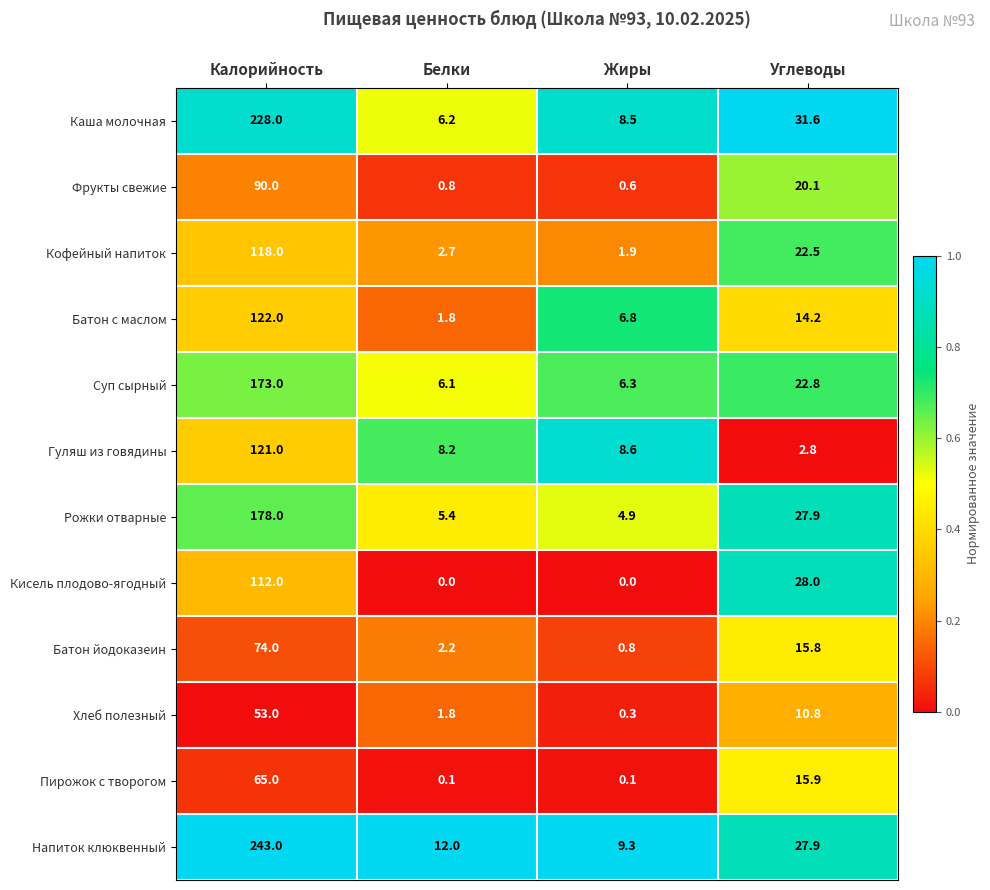

What is the greatest value displayed?

243.0